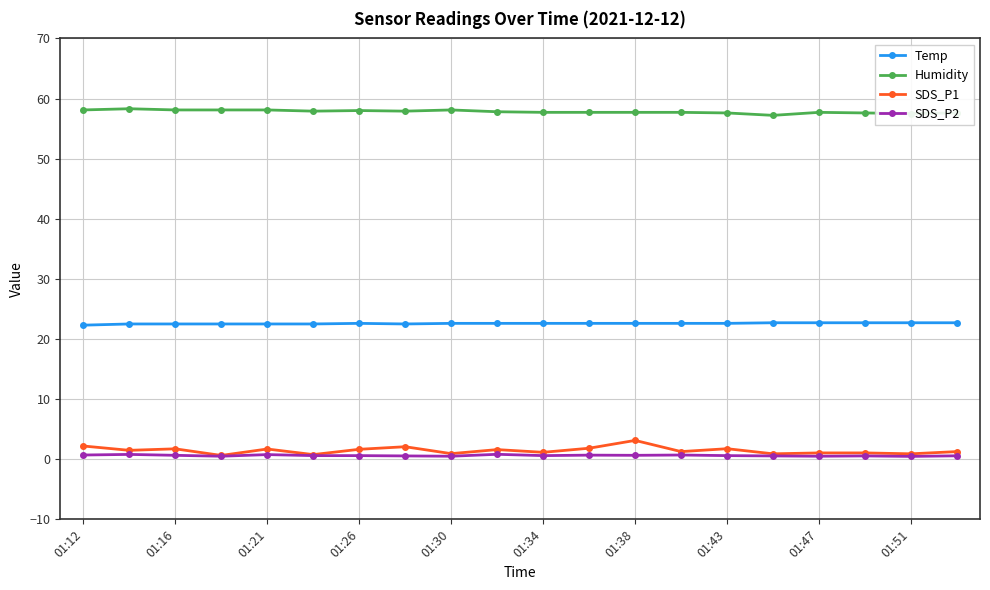

Which series has the largest total across all categories?

Humidity